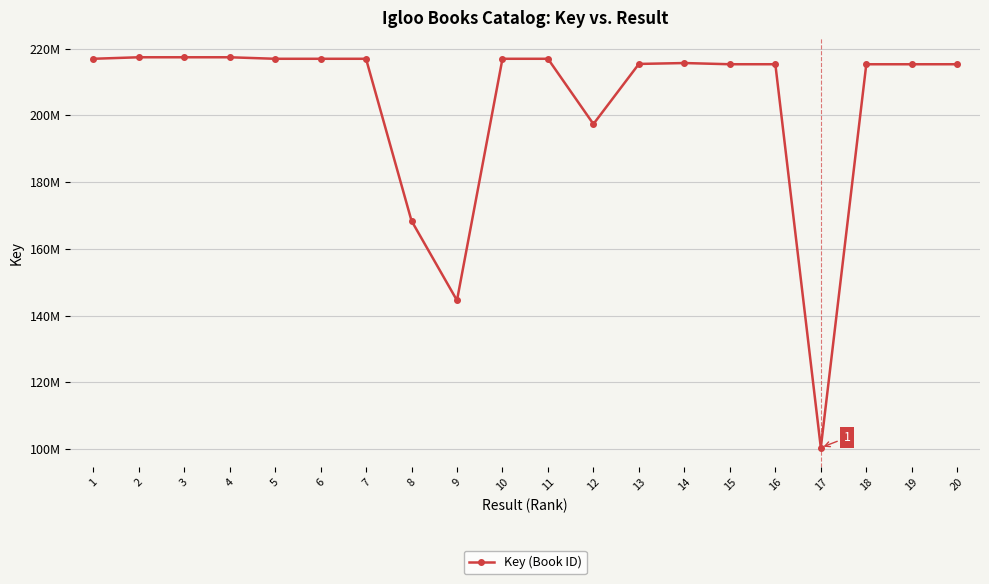

Read the value at 11, to the nearest 10.

216944210